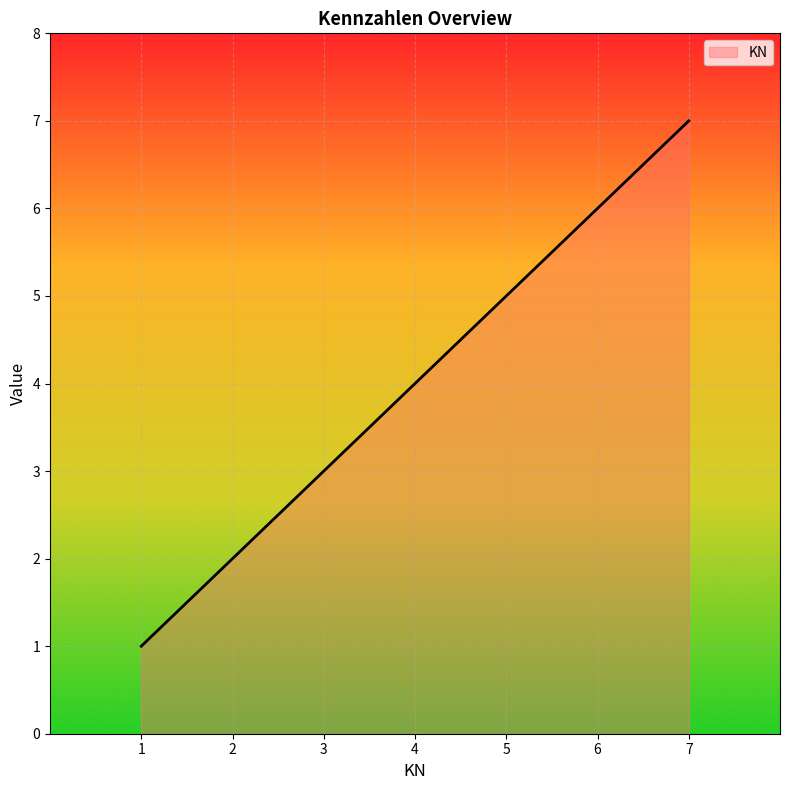

Reading right to left, extract all data points from this chart.

7	6	5	4	3	2	1